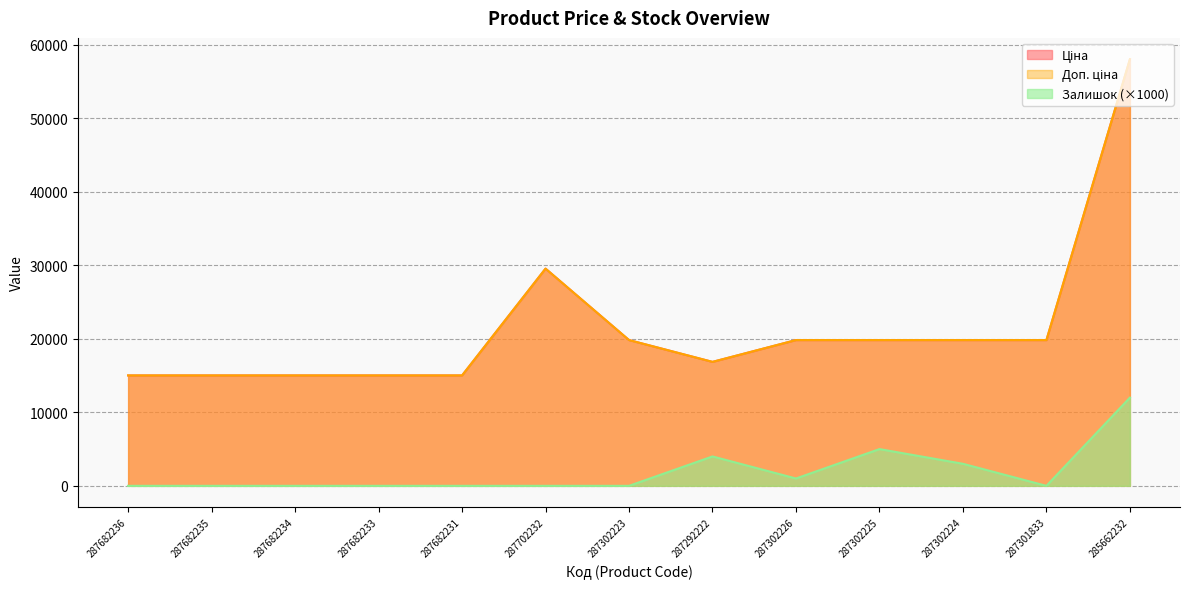

What is the value of the Залишок point at the 9th from the left?

1000.0